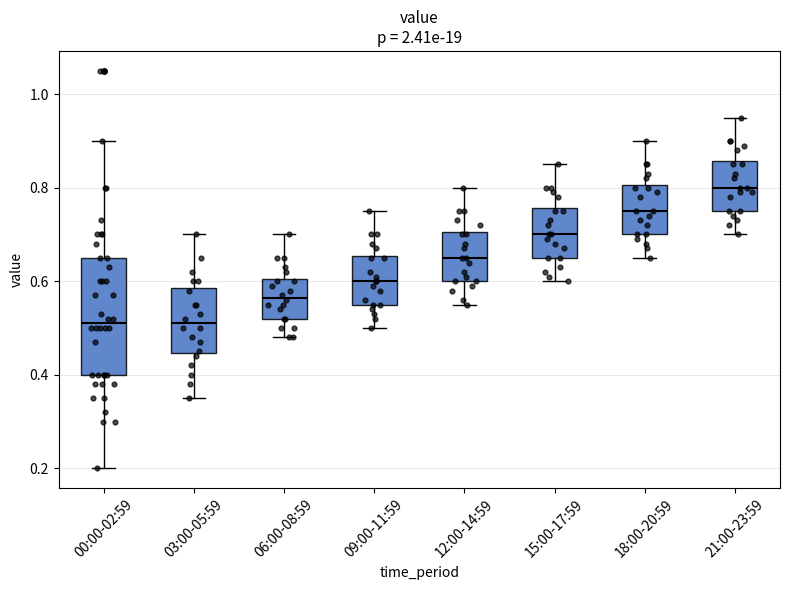

Reading left to right, transcribe this box plot: for each box, give where its median line is, the range the box spans, and where its two whiskers end, as read against the y-axis. The values are not printed on the chart, so give them approximately, as read against the axis.

00:00-02:59: median 0.52, box 0.40 to 0.66, whiskers 0.20 to 0.90
03:00-05:59: median 0.52, box 0.44 to 0.58, whiskers 0.36 to 0.70
06:00-08:59: median 0.56, box 0.52 to 0.60, whiskers 0.48 to 0.70
09:00-11:59: median 0.60, box 0.56 to 0.66, whiskers 0.50 to 0.76
12:00-14:59: median 0.66, box 0.60 to 0.70, whiskers 0.56 to 0.80
15:00-17:59: median 0.70, box 0.66 to 0.76, whiskers 0.60 to 0.86
18:00-20:59: median 0.76, box 0.70 to 0.80, whiskers 0.66 to 0.90
21:00-23:59: median 0.80, box 0.76 to 0.86, whiskers 0.70 to 0.96